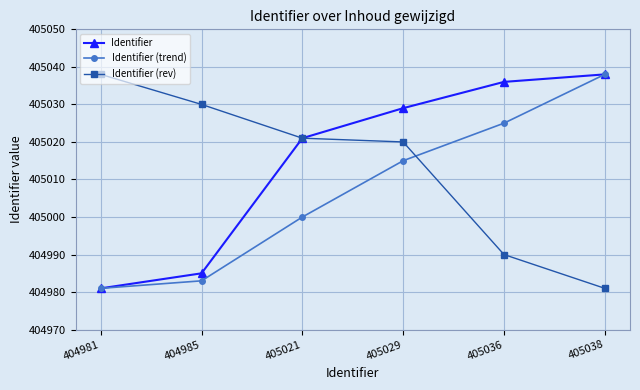

Is it true that Identifier (rev) equals 84282 at 404985?

False